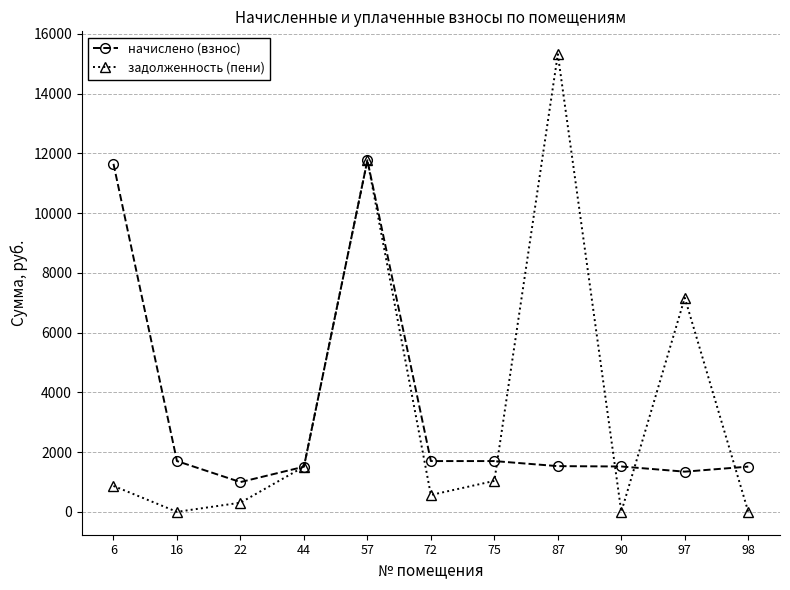

Where is the first local maximum for задолженность (пени)?

57